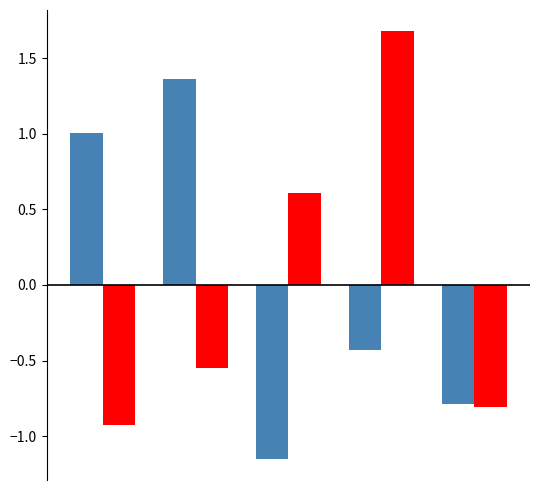

How many categories are shown in the chart?

5